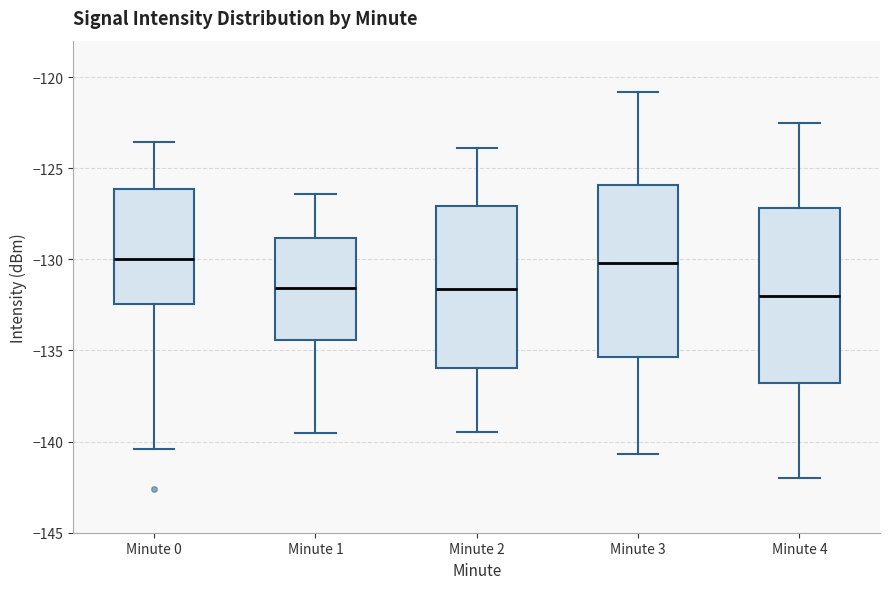

Reading left to right, read every box against the y-axis: the position of its median line, the range the box covers, and the ends of its whiskers. The values are not printed on the chart, so give them approximately, as read against the axis.

Minute 0: median -130.0, box -132.5 to -126.0, whiskers -140.5 to -123.5
Minute 1: median -131.5, box -134.5 to -129.0, whiskers -139.5 to -126.5
Minute 2: median -131.5, box -136.0 to -127.0, whiskers -139.5 to -124.0
Minute 3: median -130.0, box -135.5 to -126.0, whiskers -140.5 to -121.0
Minute 4: median -132.0, box -137.0 to -127.0, whiskers -142.0 to -122.5